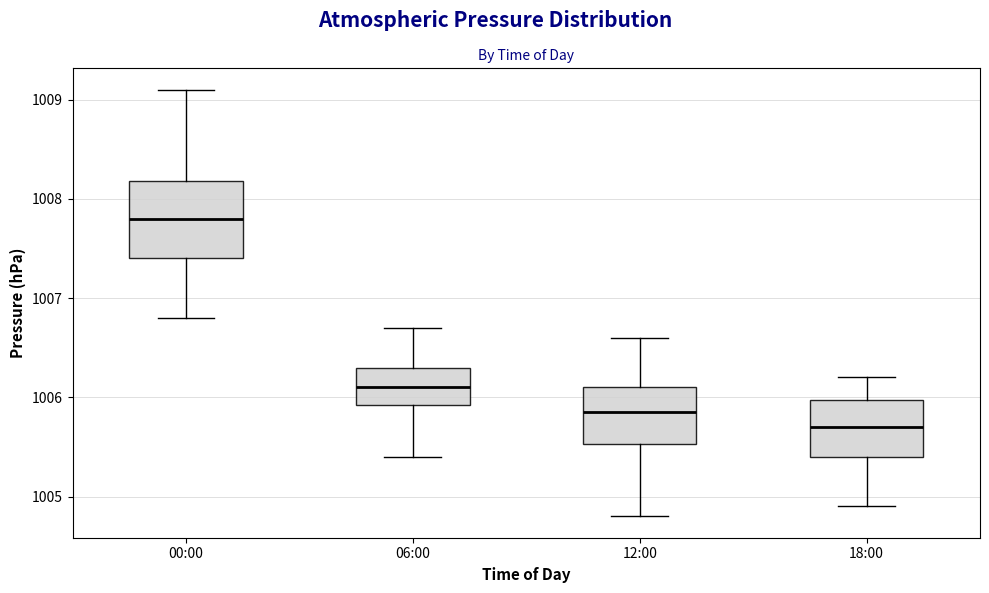

Where is the lower edge of the box for 06:00 on the y-axis? The values are not printed on the chart, so give them approximately, as read against the axis.

1005.9